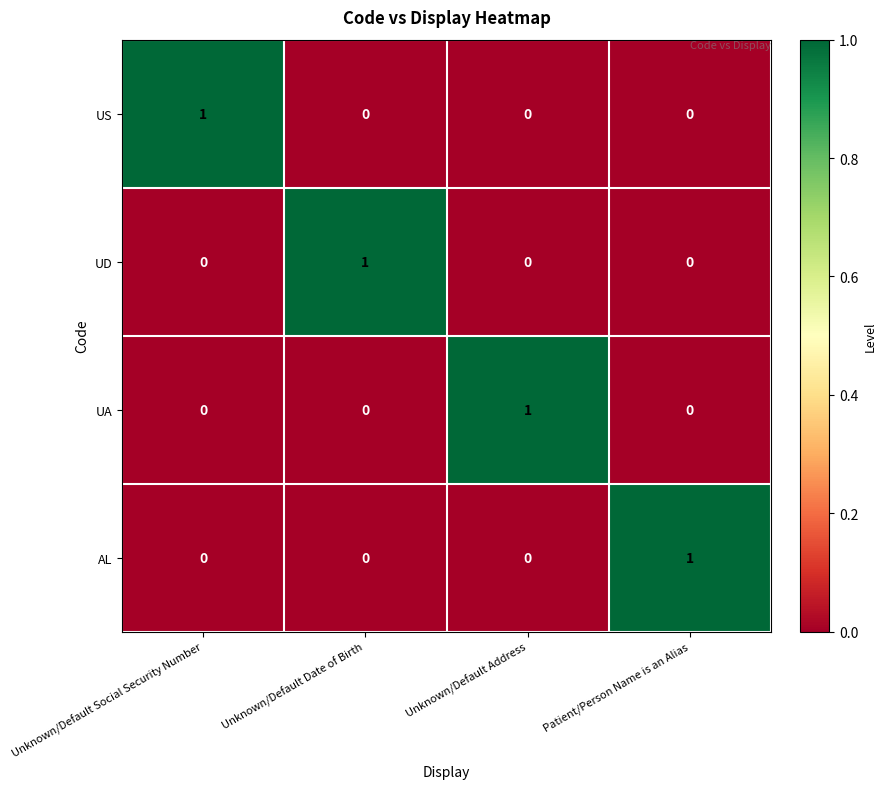

Reading right to left, list all the values displayed in this chart.

US: Patient/Person Name is an Alias=0	Unknown/Default Address=0	Unknown/Default Date of Birth=0	Unknown/Default Social Security Number=1
UD: Patient/Person Name is an Alias=0	Unknown/Default Address=0	Unknown/Default Date of Birth=1	Unknown/Default Social Security Number=0
UA: Patient/Person Name is an Alias=0	Unknown/Default Address=1	Unknown/Default Date of Birth=0	Unknown/Default Social Security Number=0
AL: Patient/Person Name is an Alias=1	Unknown/Default Address=0	Unknown/Default Date of Birth=0	Unknown/Default Social Security Number=0